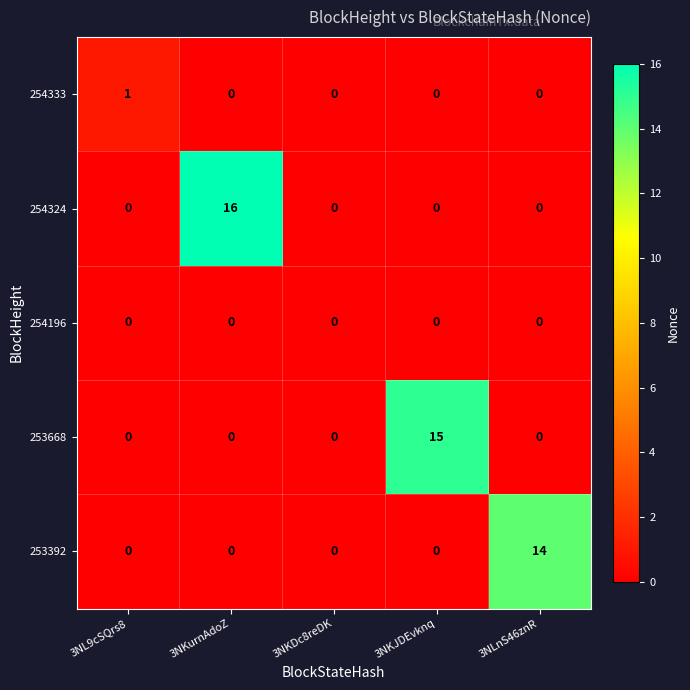

The value of 253392 at 3NKurnAdoZ is -5. True or false?

False